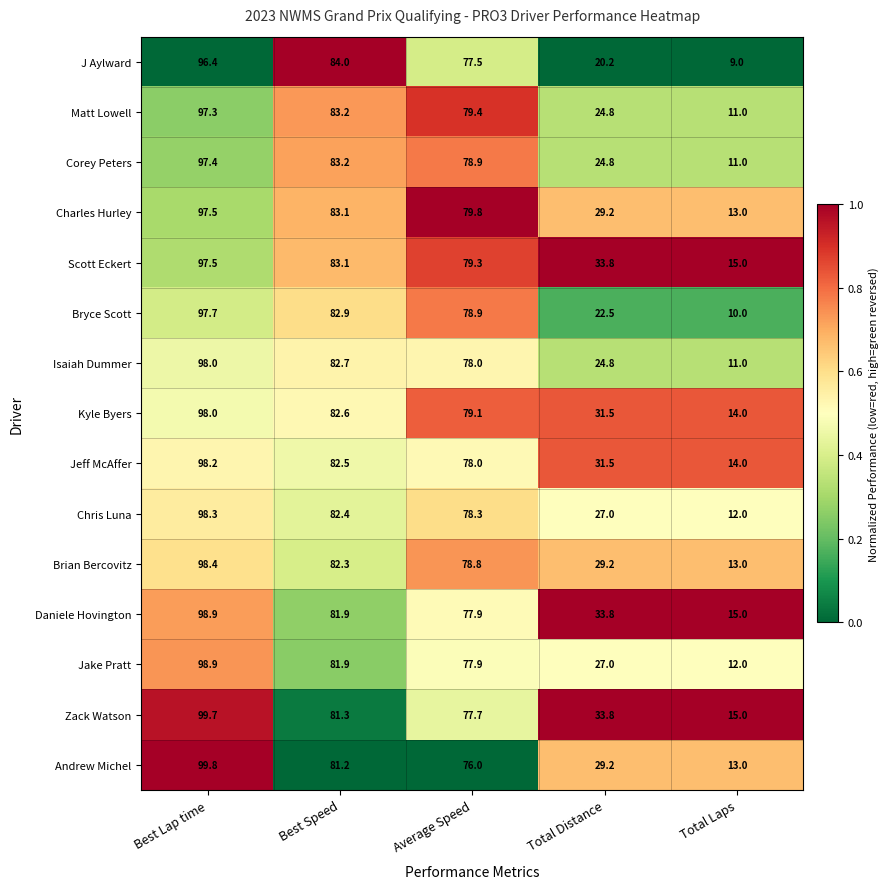

At which category is the sum across all series the highest?

Best Lap time